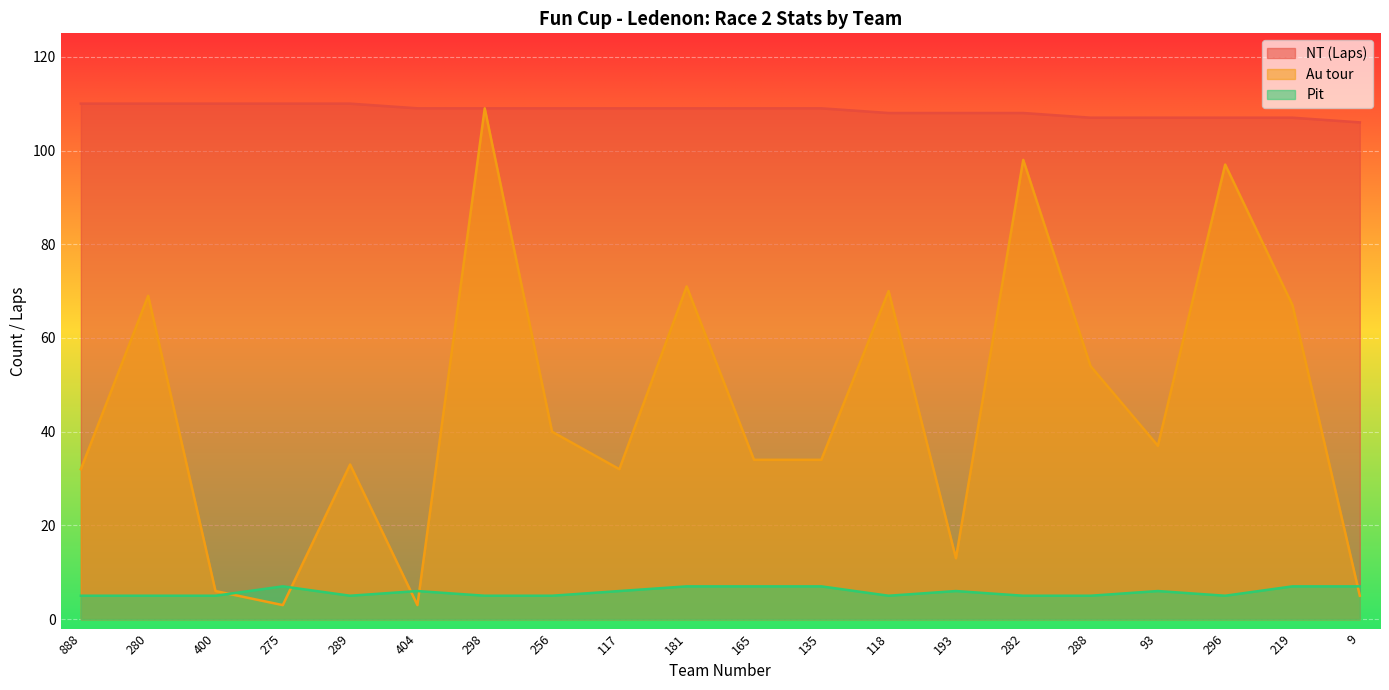

Where does the Pit series first go above 6?

275